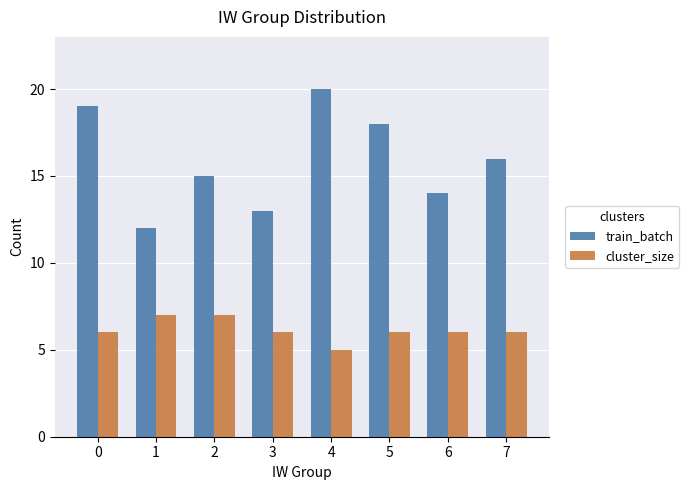

Where is train_batch nearest to the value 16?

7